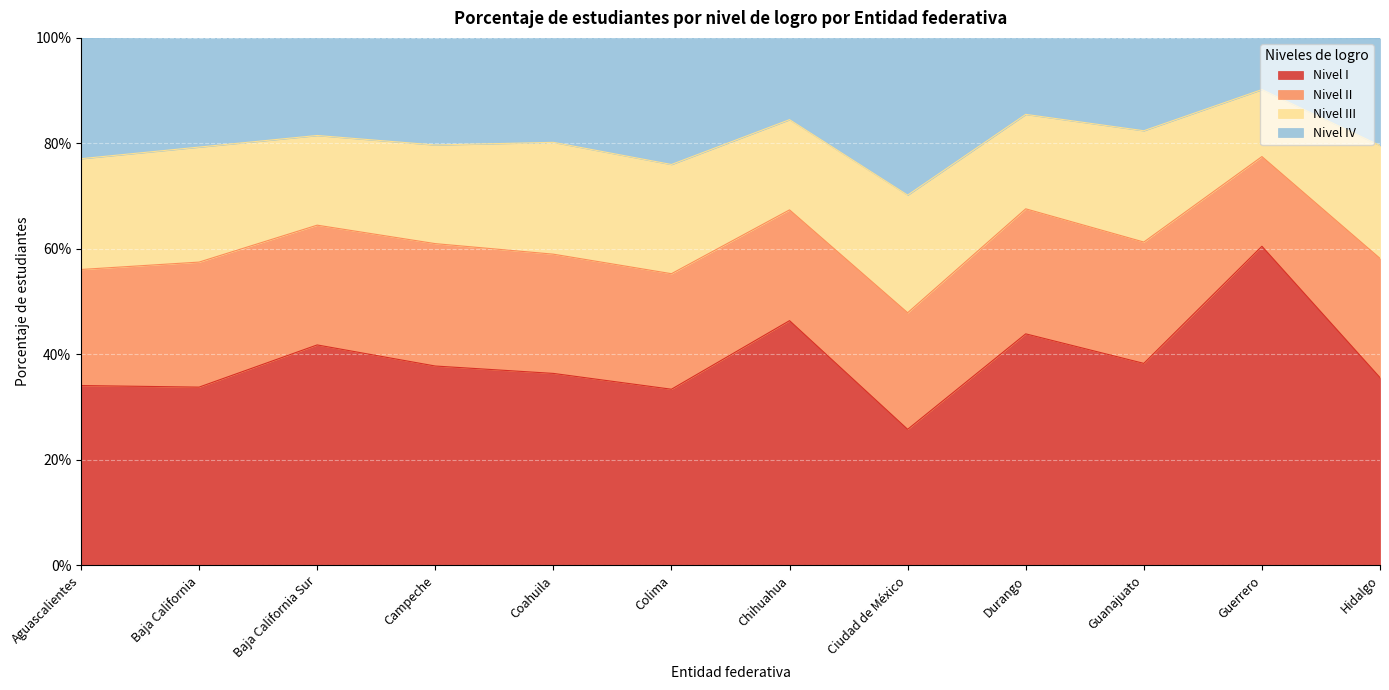

Where is Nivel IV nearest to the value 80?

Coahuila